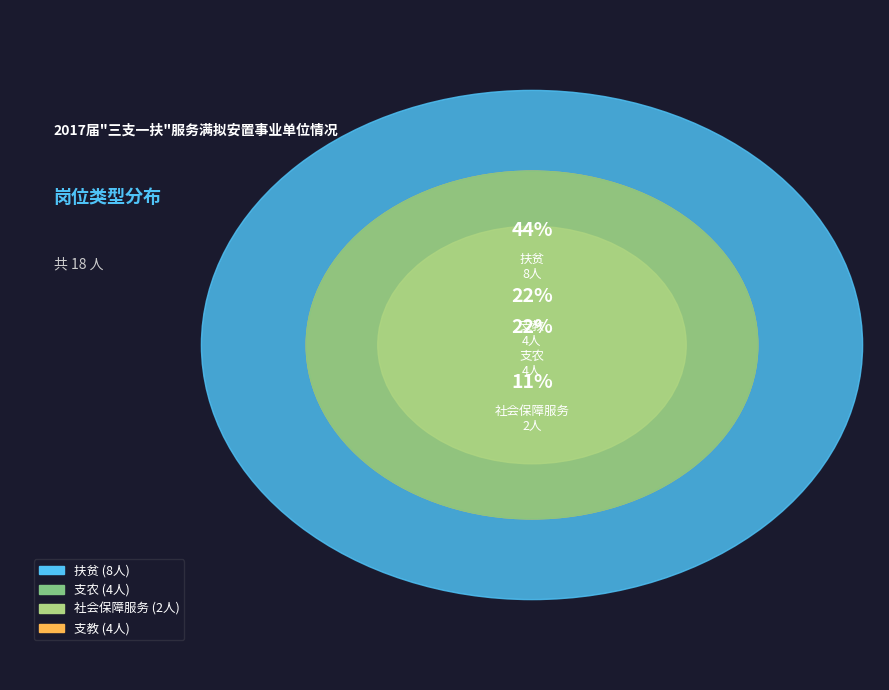

Count the number of slices in the pie.

4